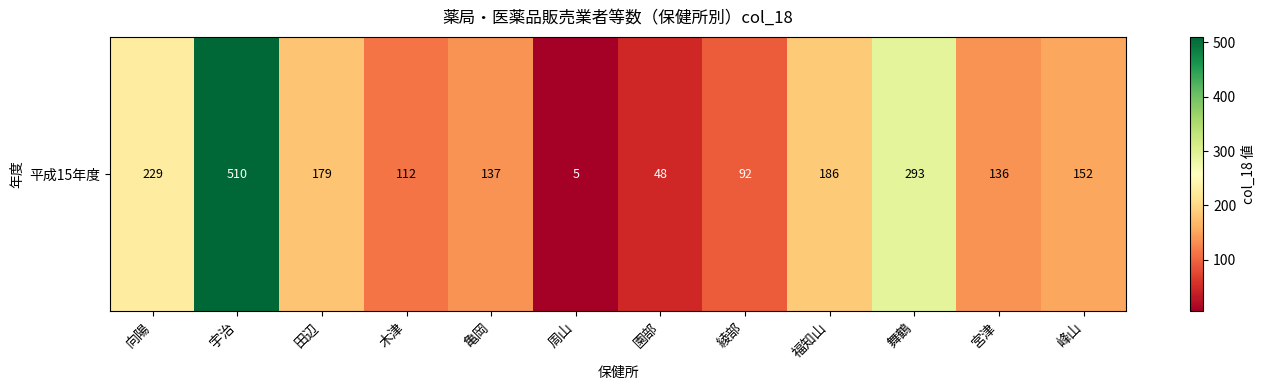

How many values are below 152?

6